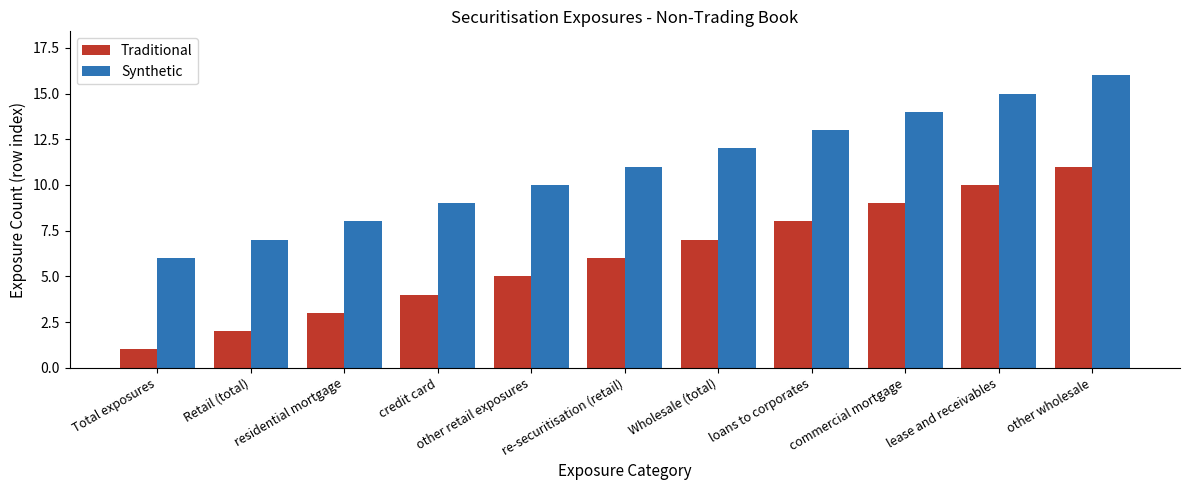

At which label is Synthetic closest to 11?

re-securitisation (retail)